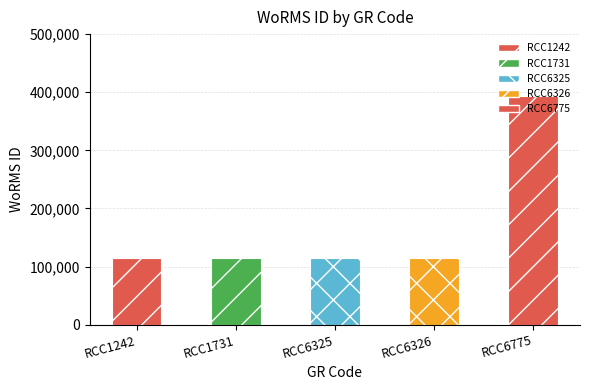

Reading right to left, what are all the values shown in this chart?

RCC6775=392750	RCC6326=115104	RCC6325=115104	RCC1731=115104	RCC1242=115104